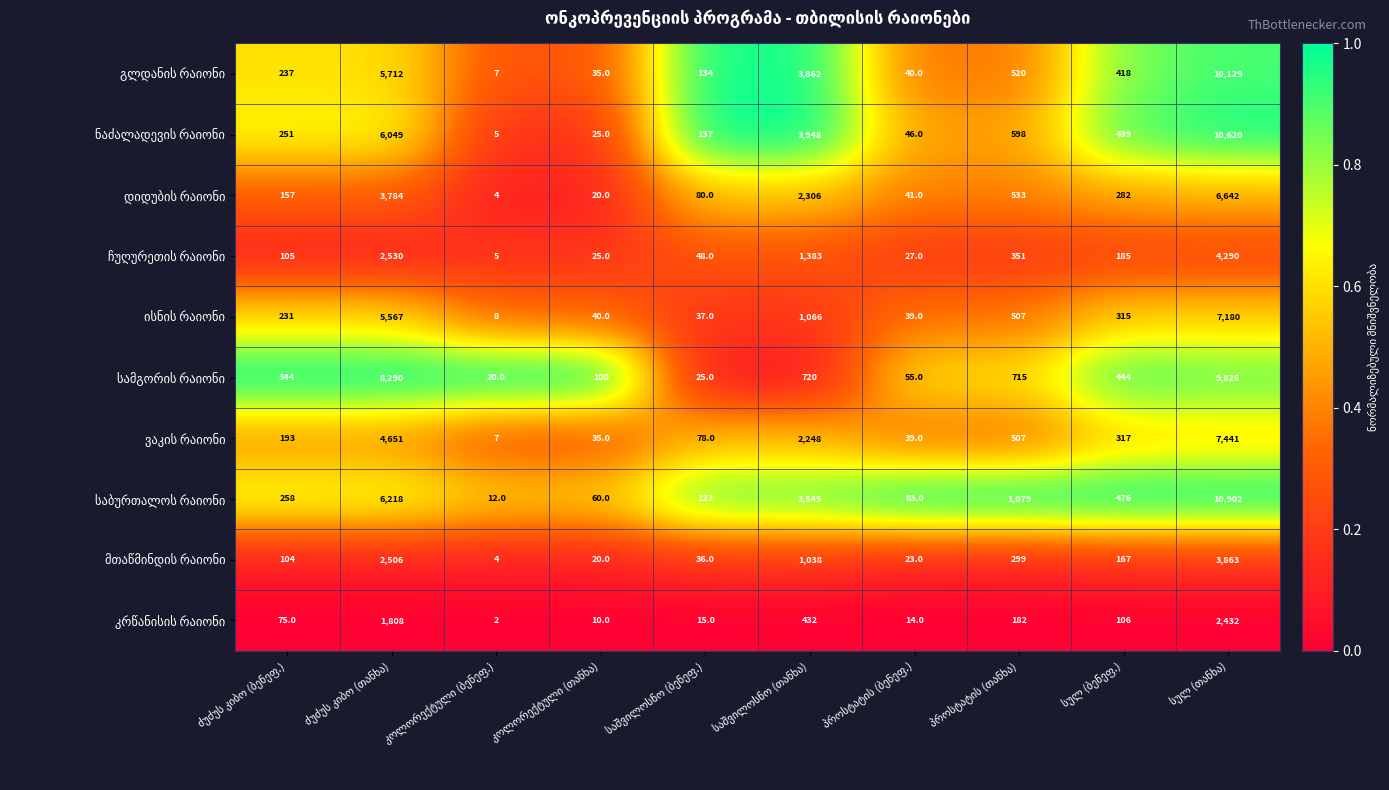

At how many categories does at least one series exceed 457?

5